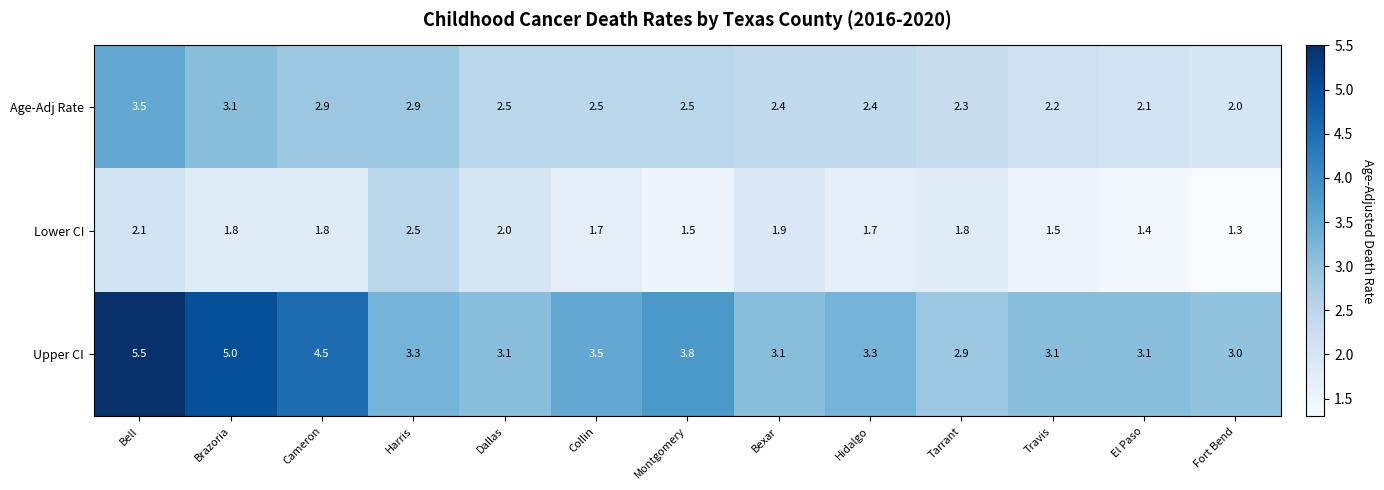

List the series in order of their peak value, lowest first.

Lower CI, Age-Adj Rate, Upper CI